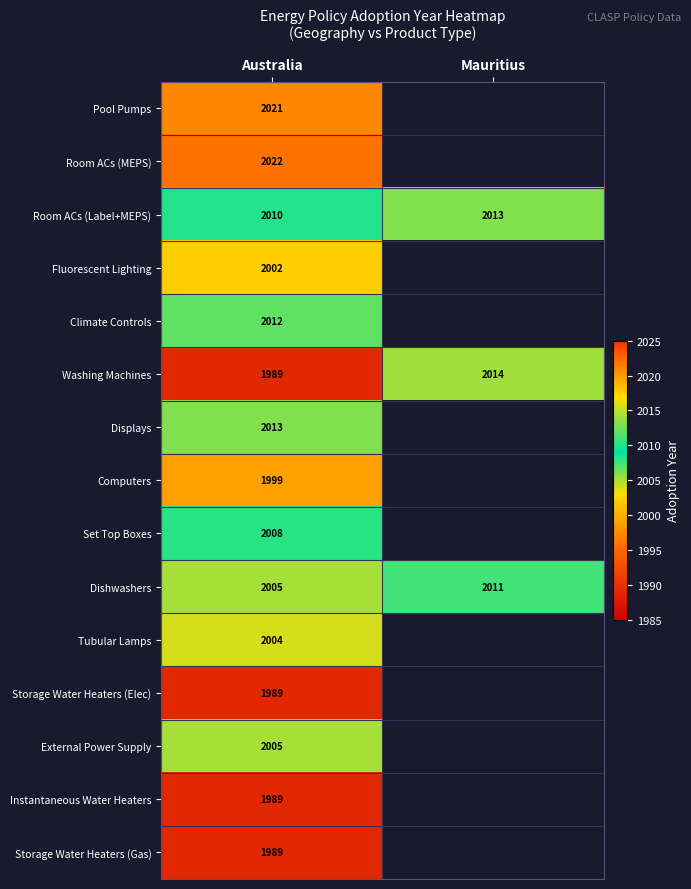

Is it true that Displays equals 3173 at Australia?

False